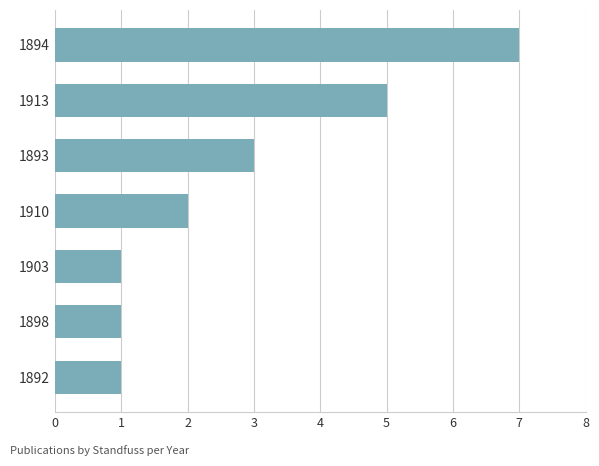

Reading top to bottom, transcribe all the data shown in this chart.

1894=7	1913=5	1893=3	1910=2	1903=1	1898=1	1892=1